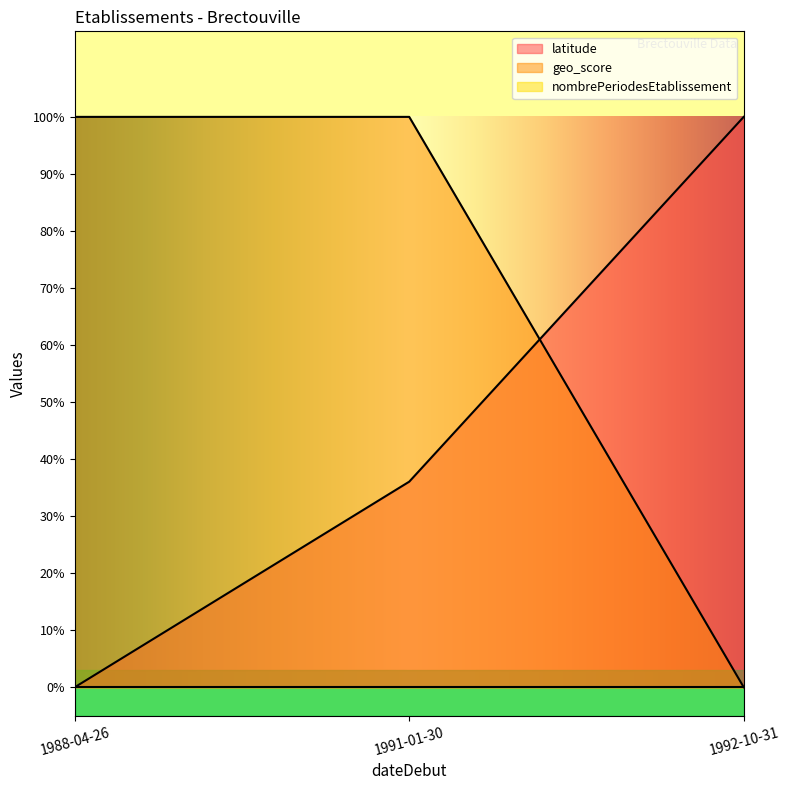

Does the chart have visible grid lines?

No